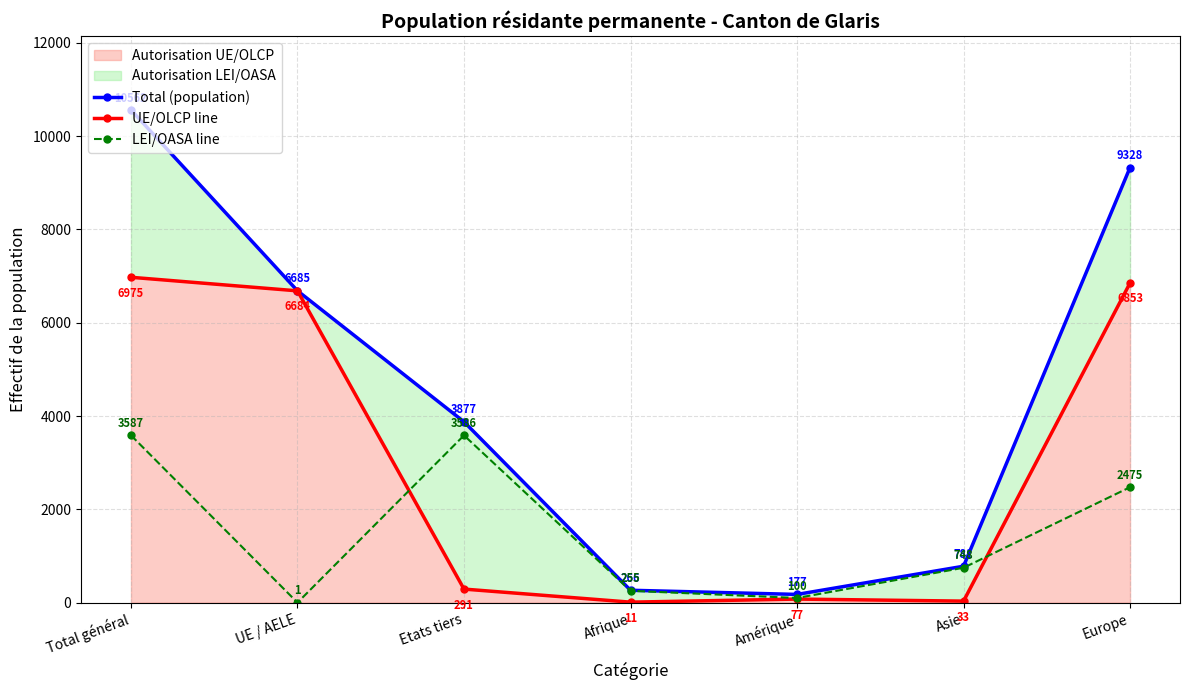

How many data points in LEI/OASA line are above 748?

3